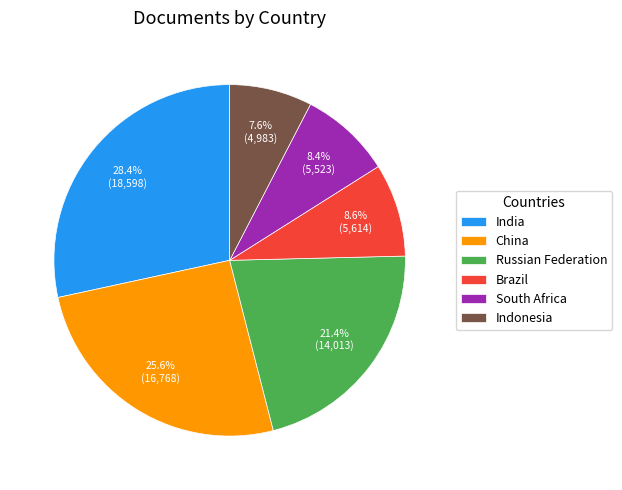

To the nearest percent, what is the difference between the Russian Federation and India slice percentages?

7%